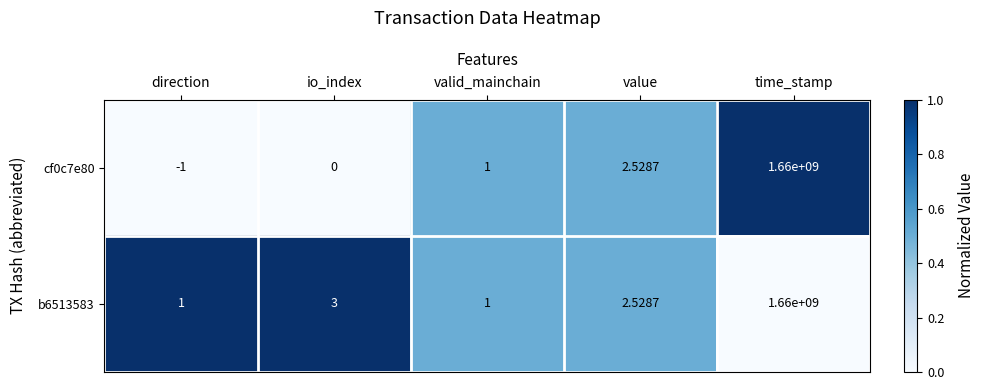

At which label does b6513583 first exceed 2?

io_index